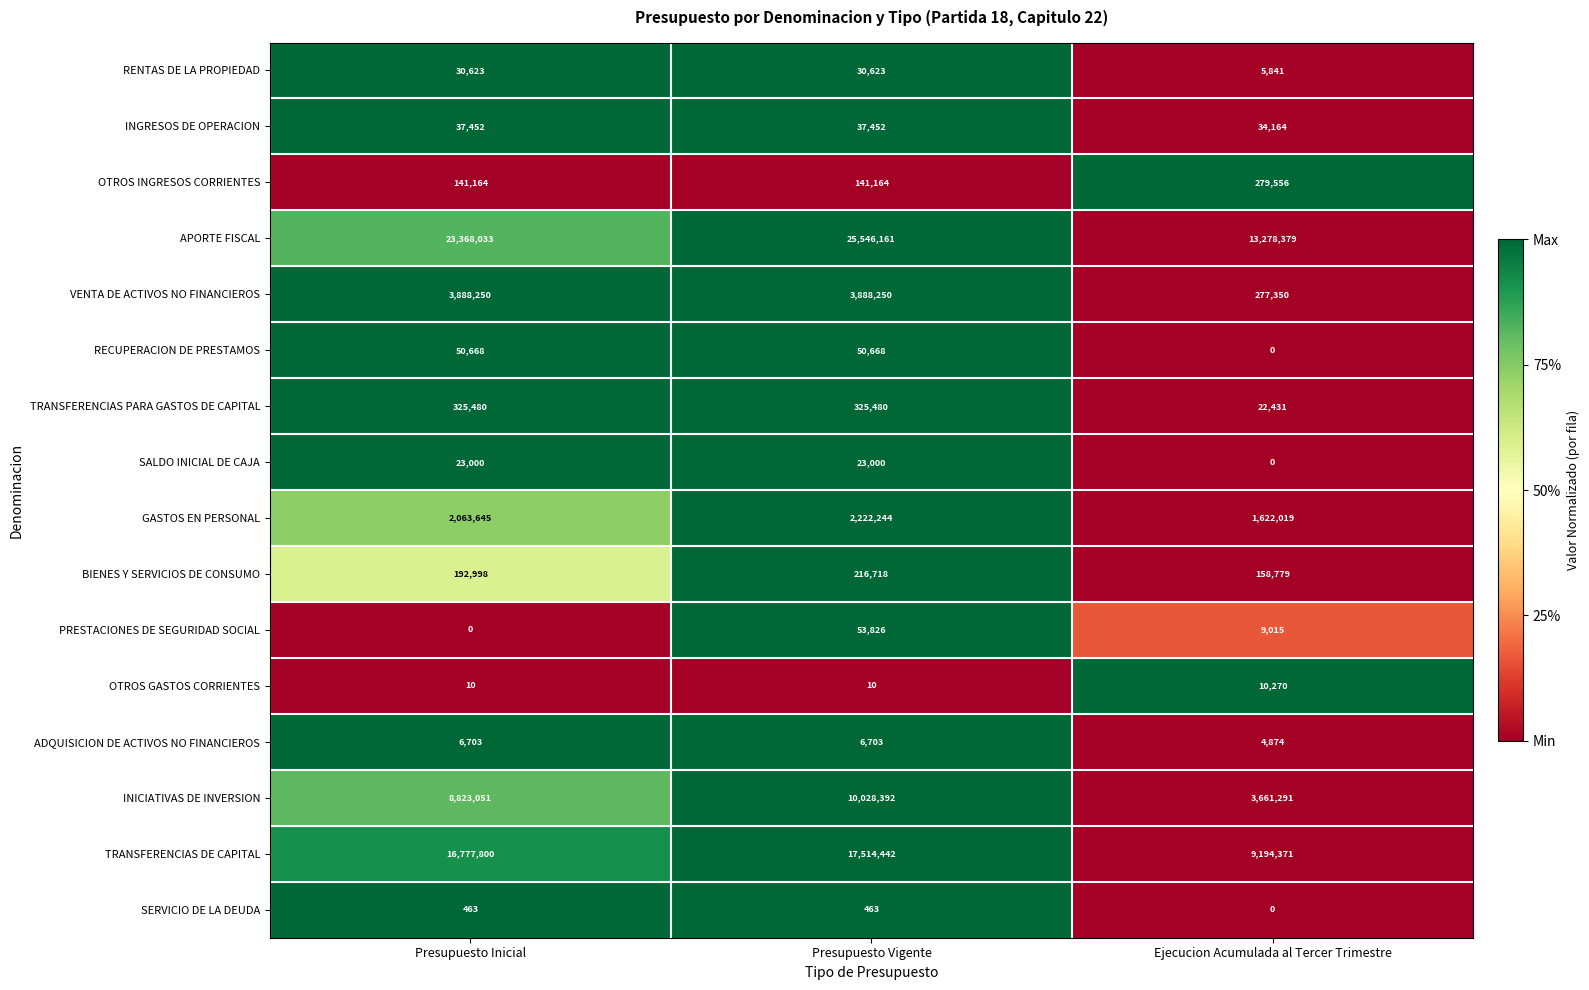

Between Presupuesto Inicial and Ejecucion Acumulada al Tercer Trimestre, which series saw the biggest shift?

APORTE FISCAL